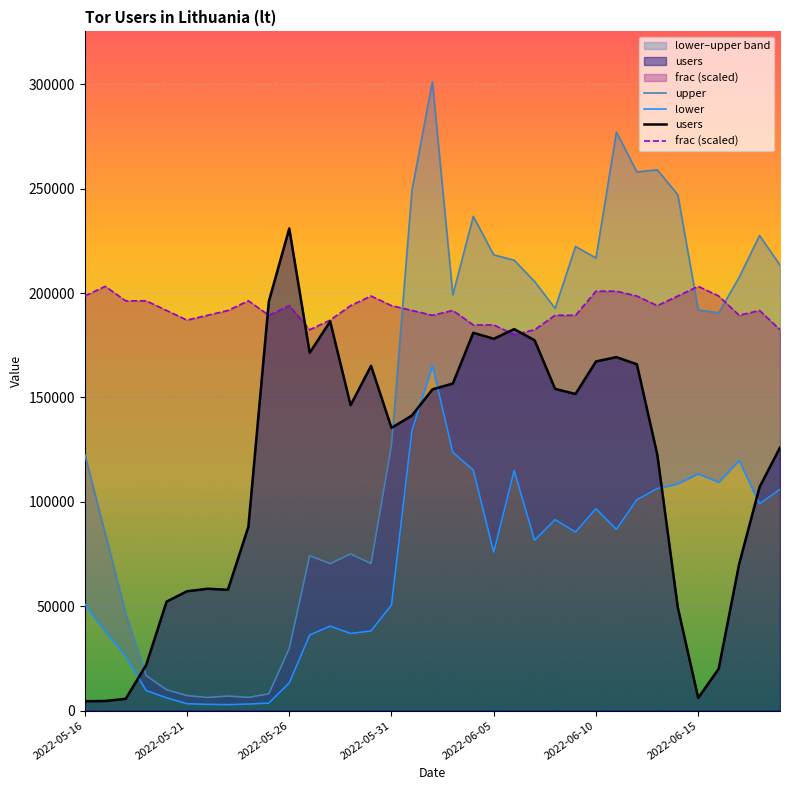

What is the greatest value displayed?

301278.0